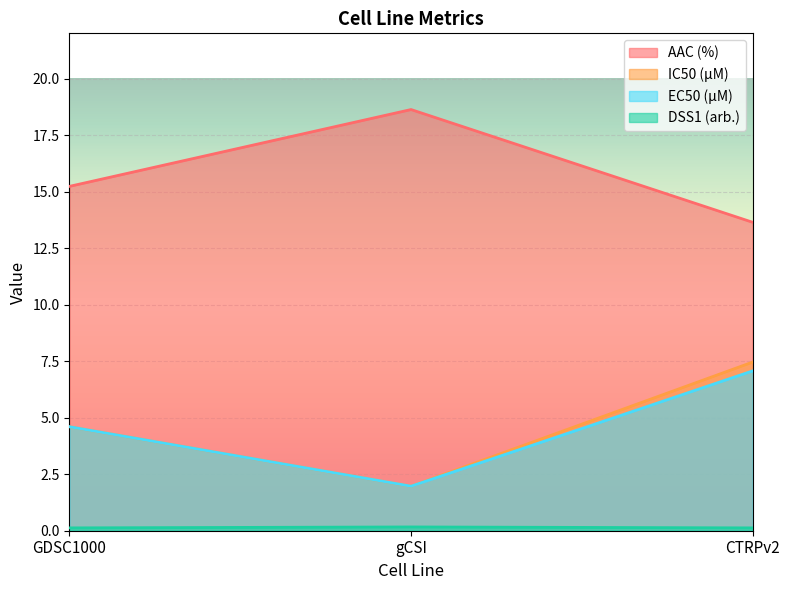

At how many categories does at least one series exceed 15?

2